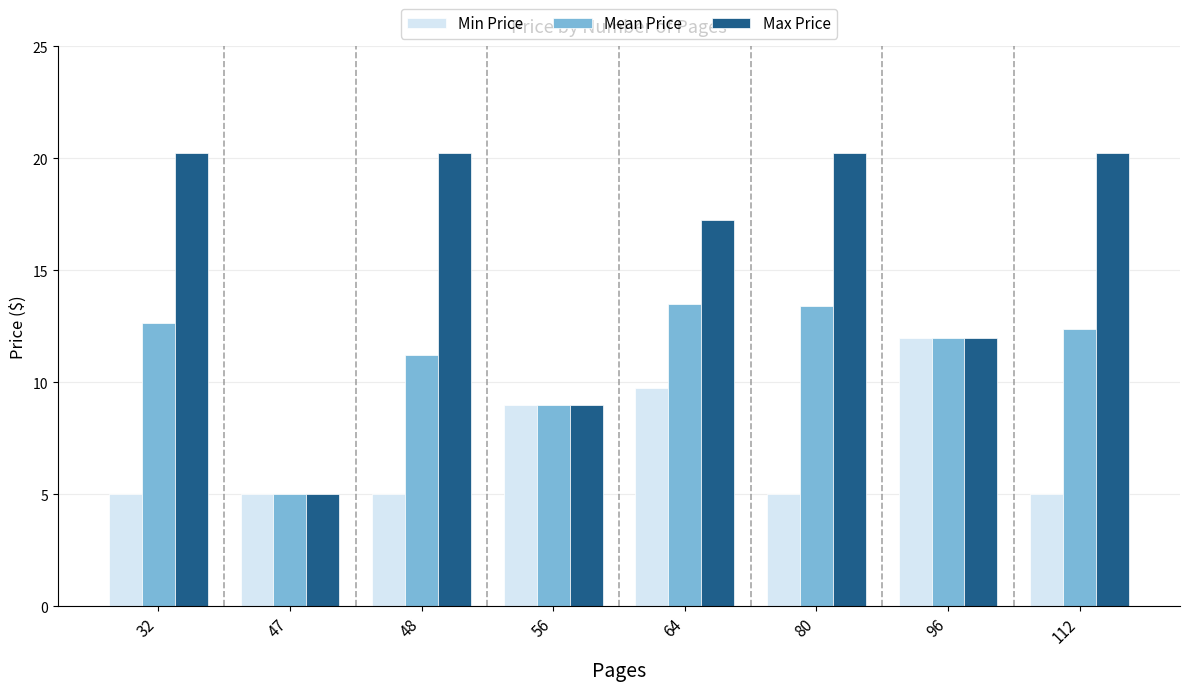

What is the minimum value for Max Price?

5.0